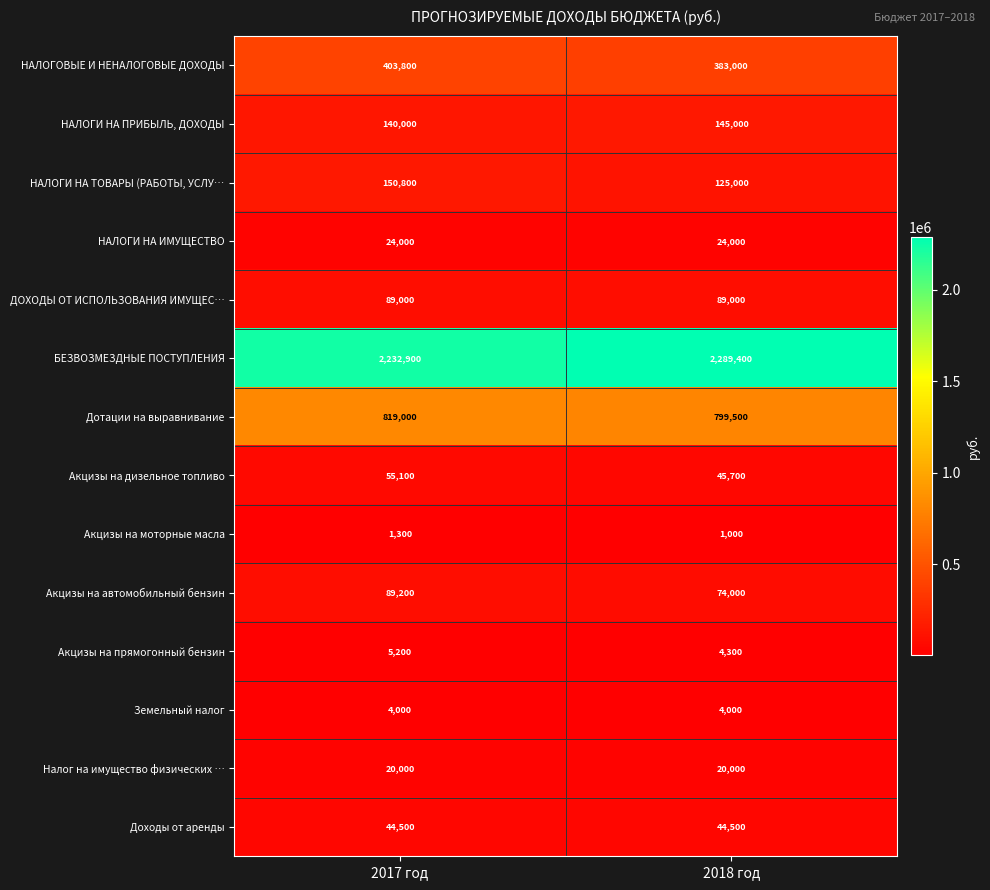

Reading left to right, extract all data points from this chart.

НАЛОГОВЫЕ И НЕНАЛОГОВЫЕ ДОХОДЫ: 2017 год=403800	2018 год=383000
НАЛОГИ НА ПРИБЫЛЬ, ДОХОДЫ: 2017 год=140000	2018 год=145000
НАЛОГИ НА ТОВАРЫ (РАБОТЫ, УСЛУ…: 2017 год=150800	2018 год=125000
НАЛОГИ НА ИМУЩЕСТВО: 2017 год=24000	2018 год=24000
ДОХОДЫ ОТ ИСПОЛЬЗОВАНИЯ ИМУЩЕС…: 2017 год=89000	2018 год=89000
БЕЗВОЗМЕЗДНЫЕ ПОСТУПЛЕНИЯ: 2017 год=2232900	2018 год=2289400
Дотации на выравнивание: 2017 год=819000	2018 год=799500
Акцизы на дизельное топливо: 2017 год=55100	2018 год=45700
Акцизы на моторные масла: 2017 год=1300	2018 год=1000
Акцизы на автомобильный бензин: 2017 год=89200	2018 год=74000
Акцизы на прямогонный бензин: 2017 год=5200	2018 год=4300
Земельный налог: 2017 год=4000	2018 год=4000
Налог на имущество физических …: 2017 год=20000	2018 год=20000
Доходы от аренды: 2017 год=44500	2018 год=44500